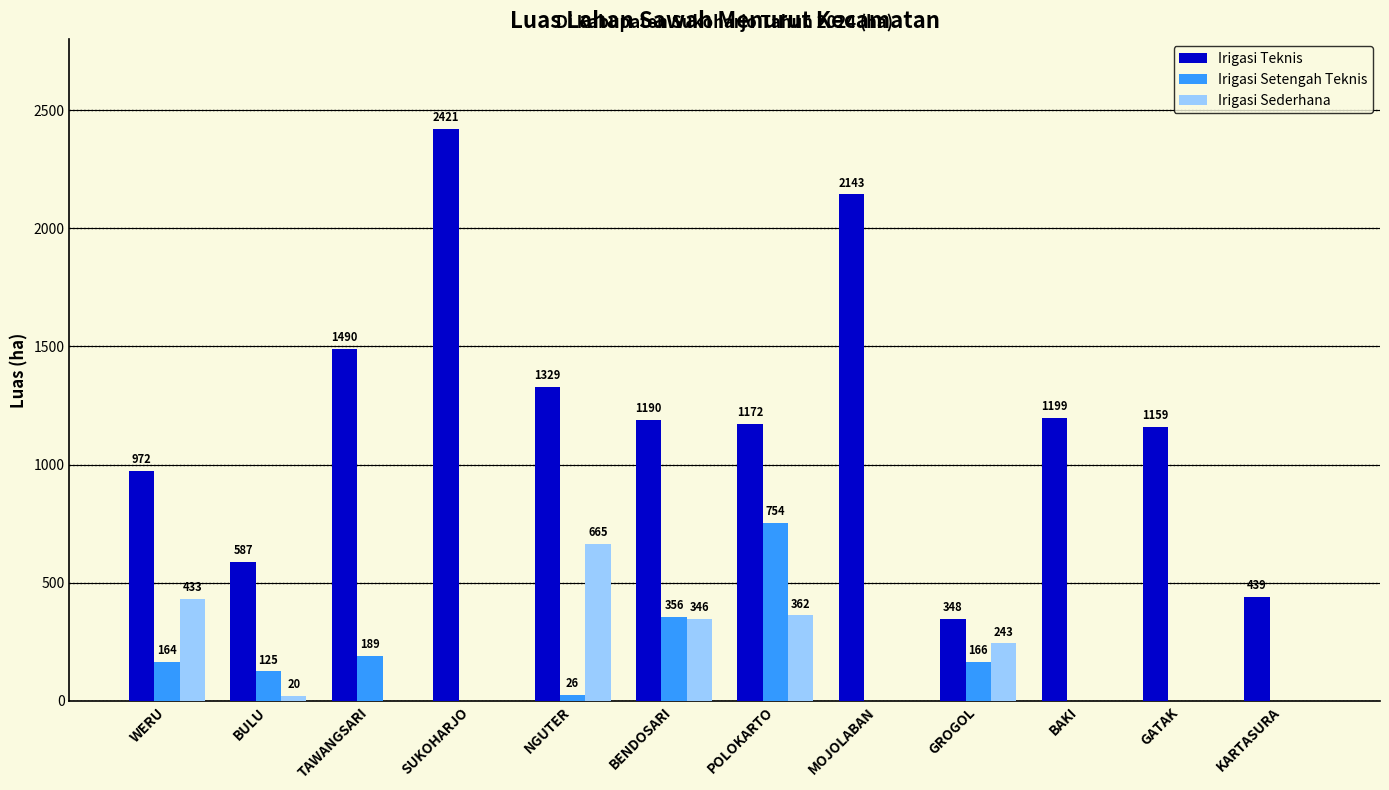

What is the average value of the Irigasi Teknis series?

1204